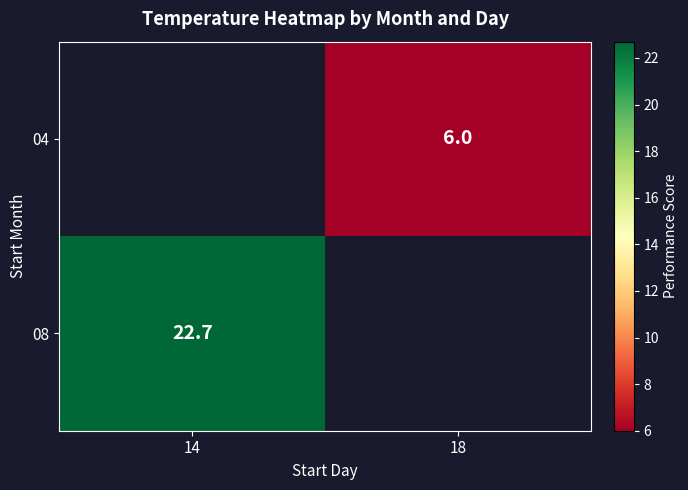

Is it true that 08 equals 22.7 at 14?

True